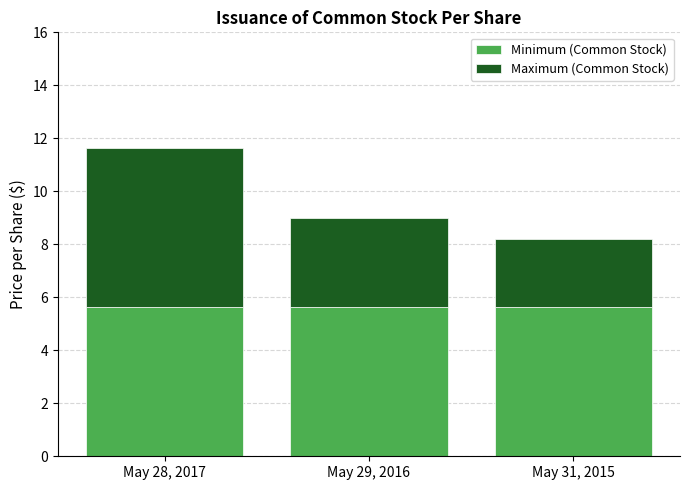

What is the sum of the Minimum (Common Stock) values at May 31, 2015 and May 28, 2017?

11.3